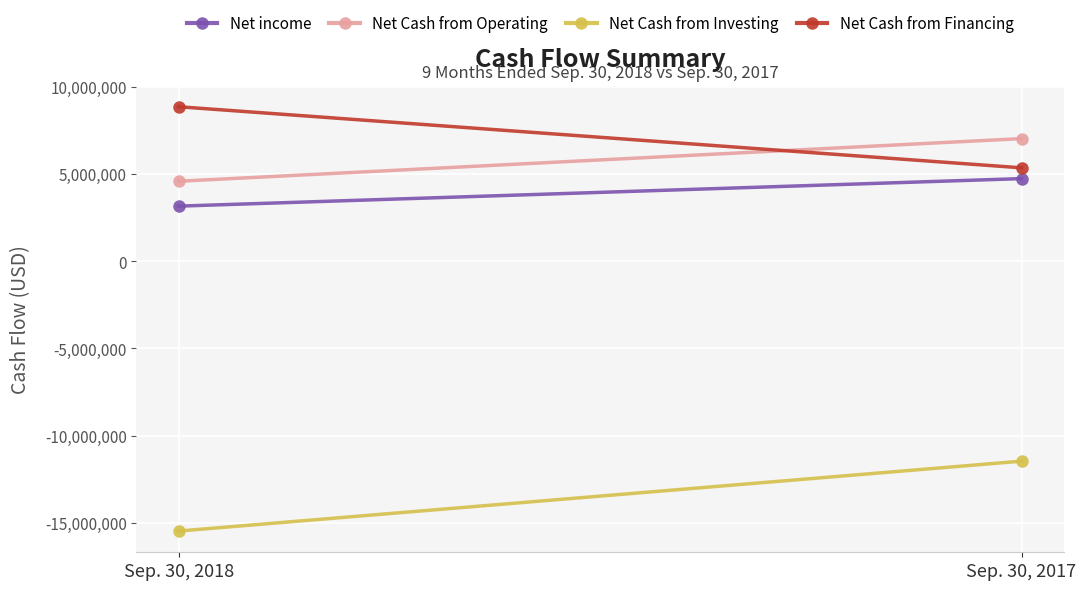

What are all the series names shown in the legend?

Net income, Net Cash from Operating, Net Cash from Investing, Net Cash from Financing